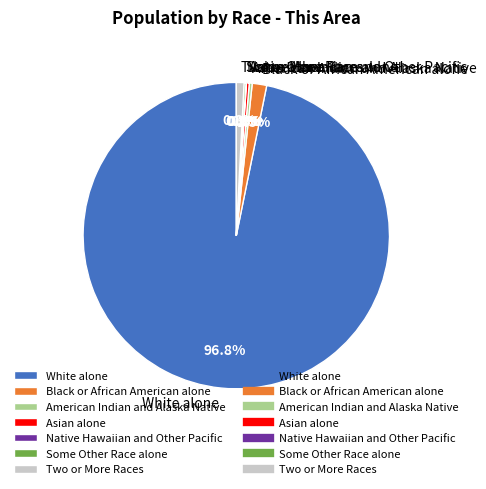

Is it true that White alone is 97% of the pie?

True